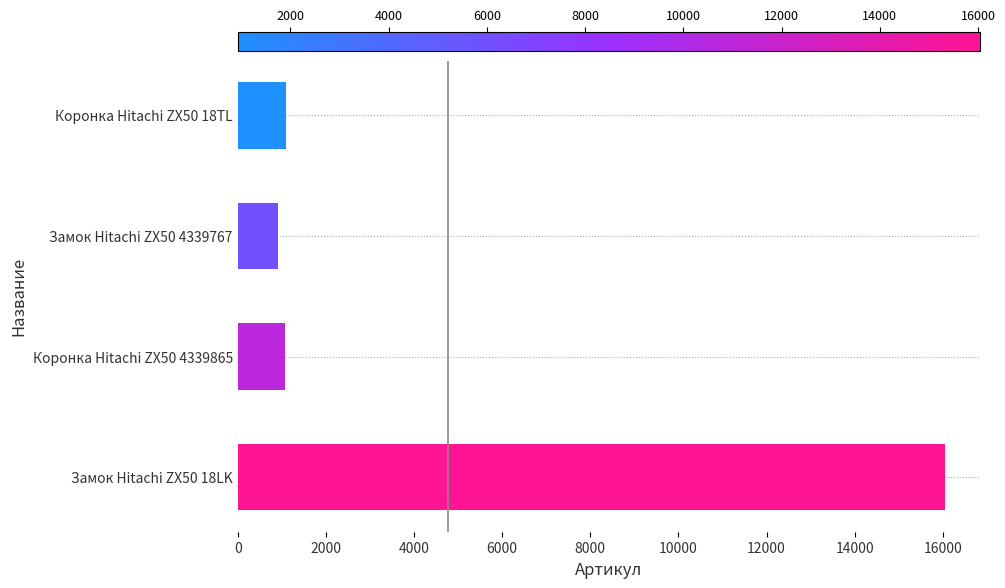

What is the smallest value displayed?

926